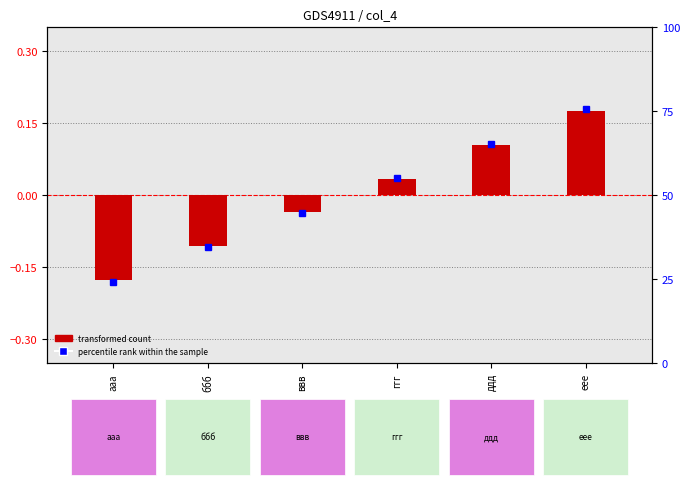

At how many categories does at least one series exceed 0?

3